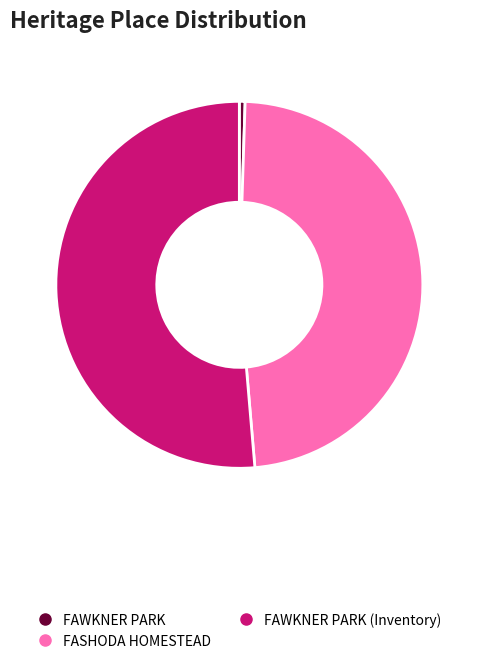

Is there any slice that represents more than half of the pie?

Yes